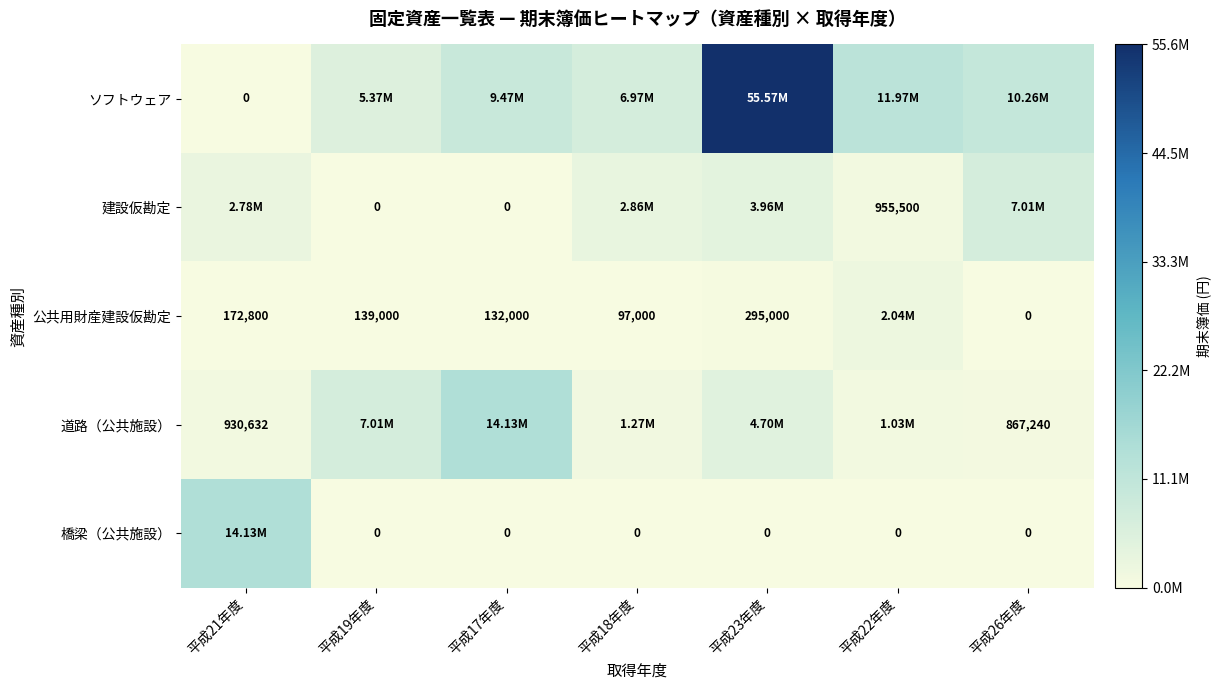

Is the value of 道路（公共施設） at 平成21年度 greater than the value of 公共用財産建設仮勘定 at 平成22年度?

No